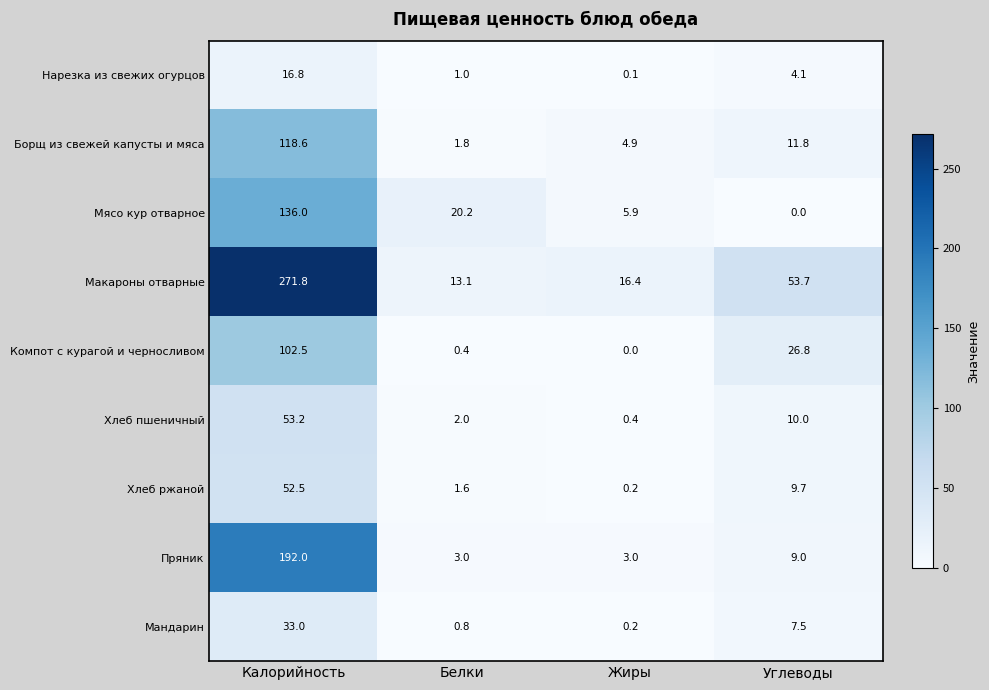

List the series in order of their peak value, highest first.

Макароны отварные, Пряник, Мясо кур отварное, Борщ из свежей капусты и мяса, Компот с курагой и черносливом, Хлеб пшеничный, Хлеб ржаной, Мандарин, Нарезка из свежих огурцов